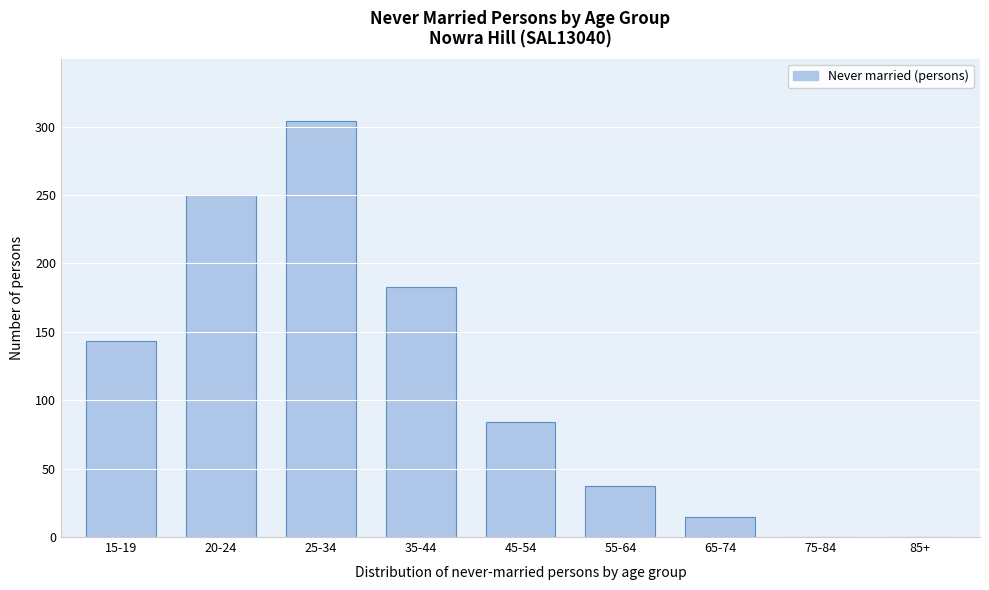

Reading left to right, what are all the values shown in this chart?

15-19=143	20-24=250	25-34=304	35-44=183	45-54=84	55-64=37	65-74=15	75-84=0	85+=0